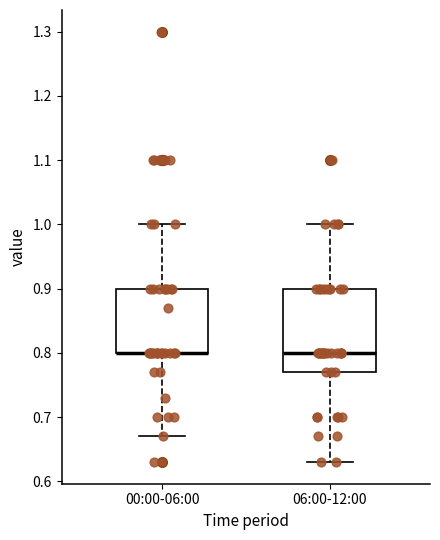

Where does the lower whisker of the box for 00:00-06:00 end on the y-axis? The values are not printed on the chart, so give them approximately, as read against the axis.

0.67